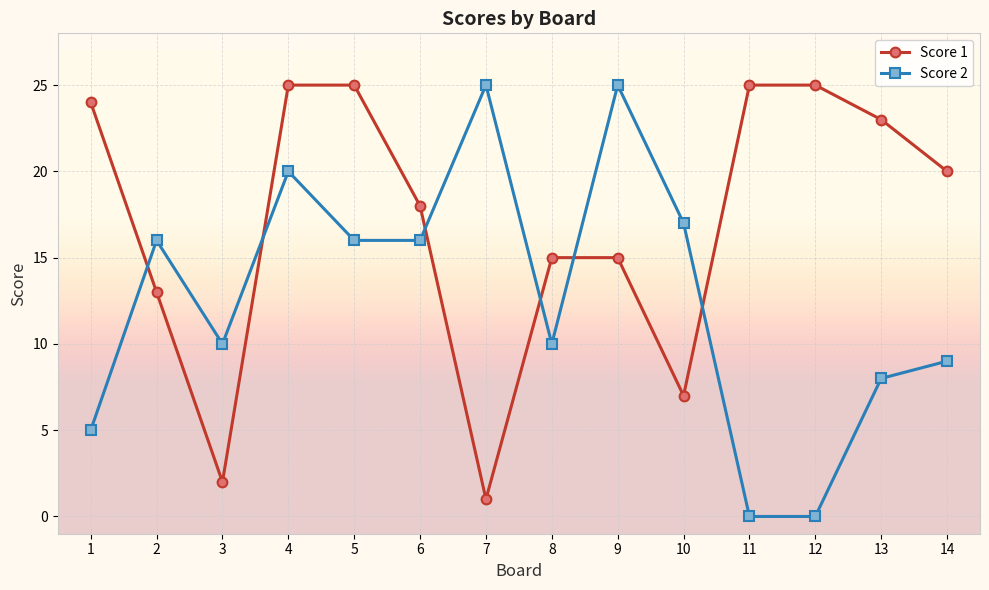

Rank the series at 1 from lowest to highest value.

Score 2, Score 1